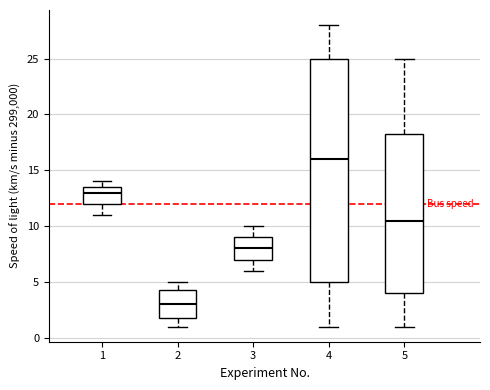

Which box has the highest median line?

4